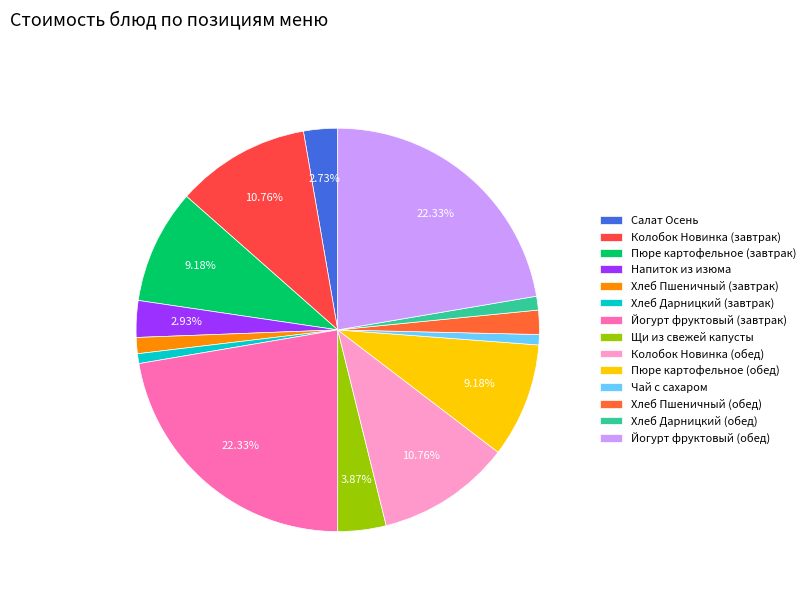

Which category has the biggest portion of the pie?

Йогурт фруктовый (завтрак)